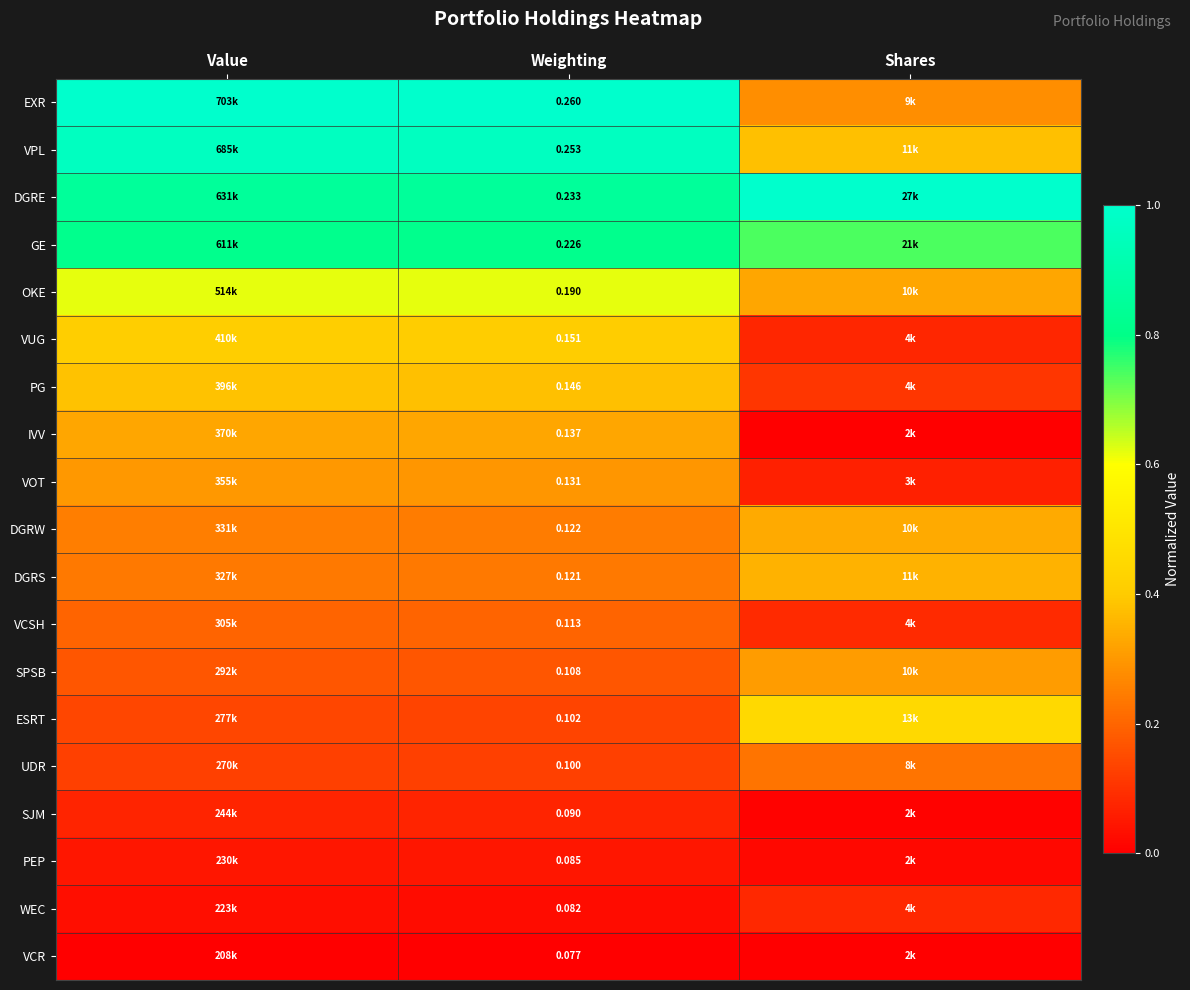

At Weighting, list the series in order from smallest to largest.

VCR, WEC, PEP, SJM, UDR, ESRT, SPSB, VCSH, DGRS, DGRW, VOT, IVV, PG, VUG, OKE, GE, DGRE, VPL, EXR